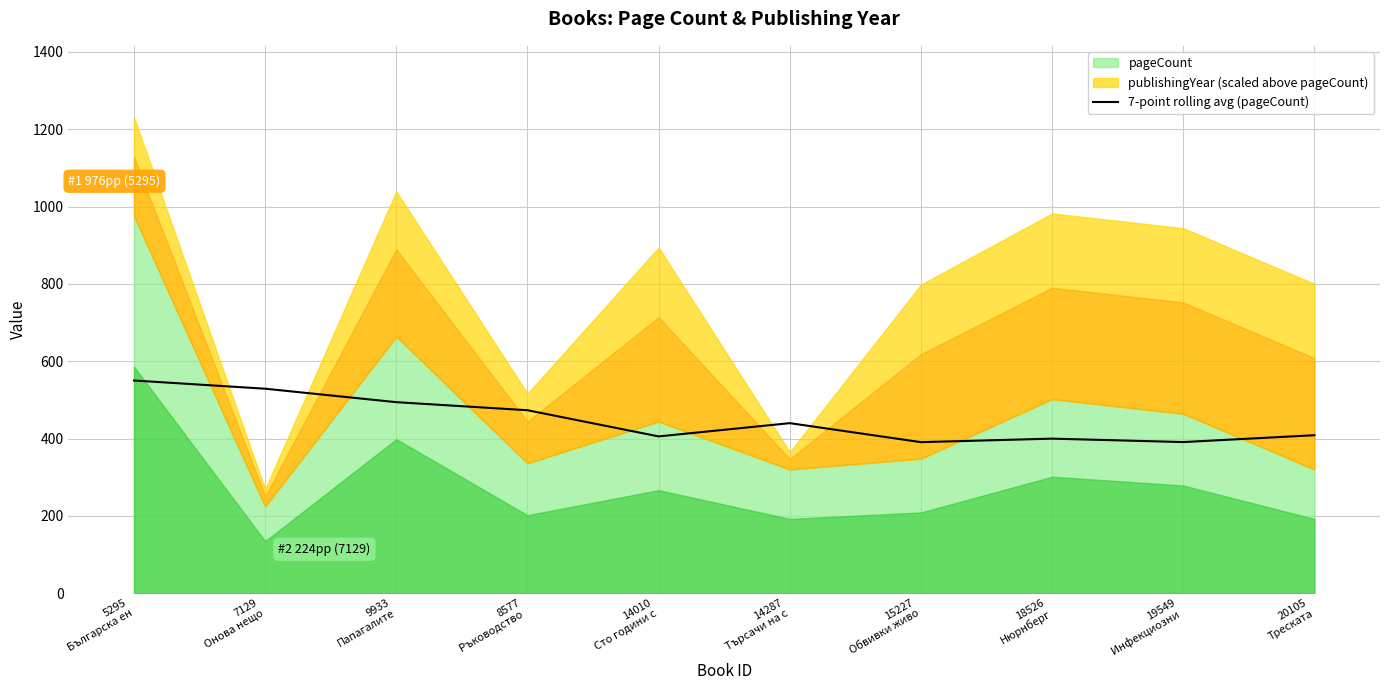

Which has a higher value, 20105
Треската or 5295
Българска ен?

5295
Българска ен